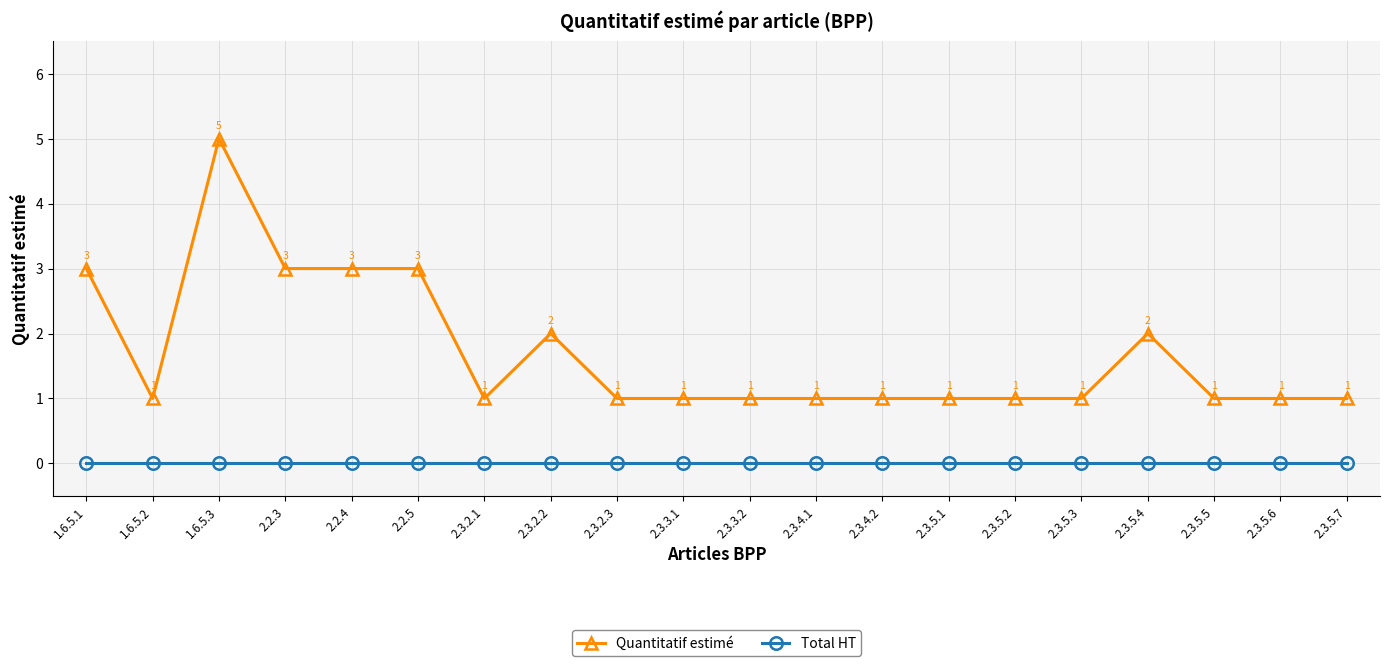

Reading left to right, list all the values displayed in this chart.

Quantitatif estimé: 1.6.5.1=3	1.6.5.2=1	1.6.5.3=5	2.2.3=3	2.2.4=3	2.2.5=3	2.3.2.1=1	2.3.2.2=2	2.3.2.3=1	2.3.3.1=1	2.3.3.2=1	2.3.4.1=1	2.3.4.2=1	2.3.5.1=1	2.3.5.2=1	2.3.5.3=1	2.3.5.4=2	2.3.5.5=1	2.3.5.6=1	2.3.5.7=1
Total HT: 1.6.5.1=0	1.6.5.2=0	1.6.5.3=0	2.2.3=0	2.2.4=0	2.2.5=0	2.3.2.1=0	2.3.2.2=0	2.3.2.3=0	2.3.3.1=0	2.3.3.2=0	2.3.4.1=0	2.3.4.2=0	2.3.5.1=0	2.3.5.2=0	2.3.5.3=0	2.3.5.4=0	2.3.5.5=0	2.3.5.6=0	2.3.5.7=0